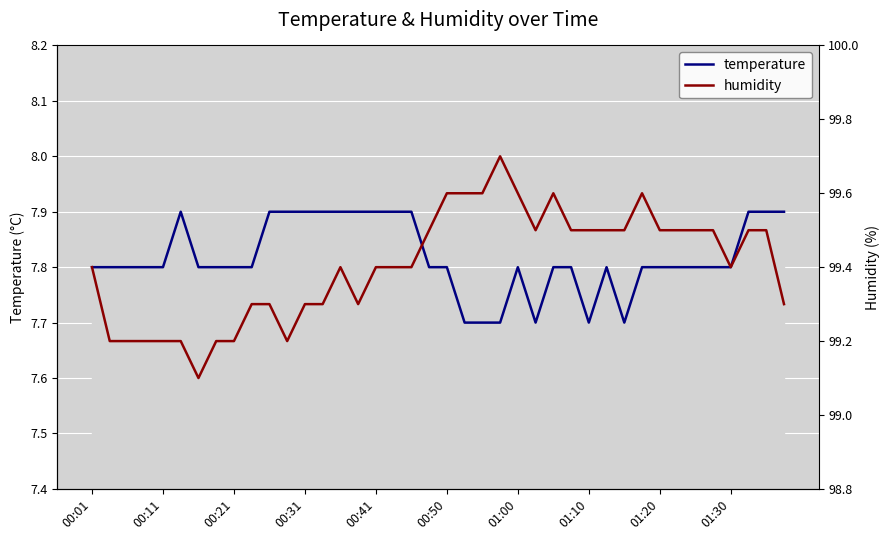

What are all the series names shown in the legend?

temperature, humidity